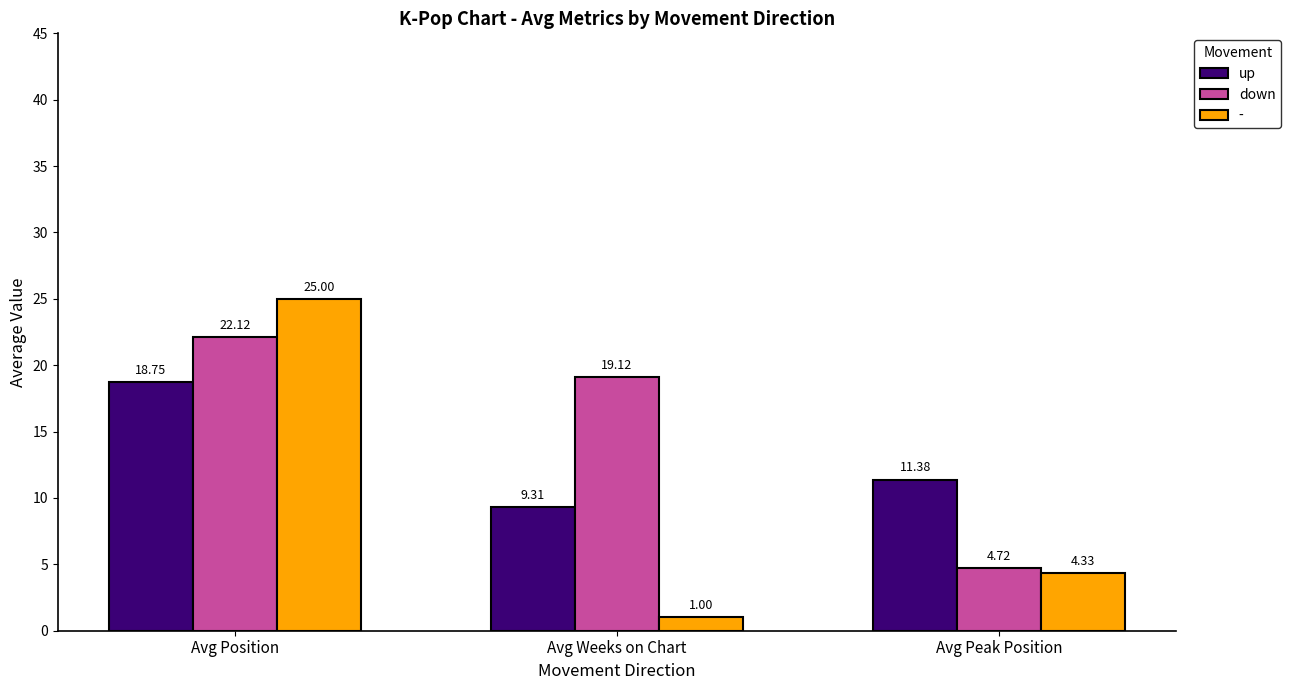

What is the value of the down bar at the 3rd from the left?

4.7